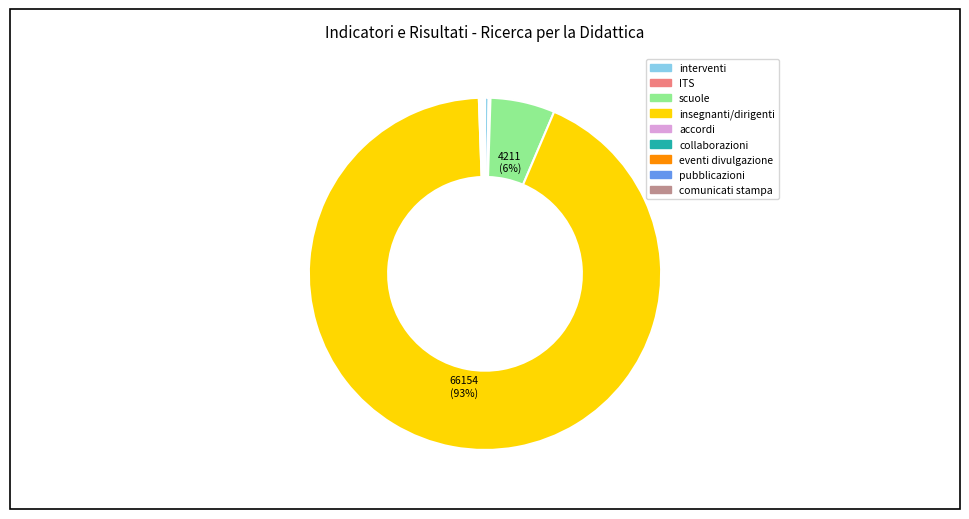

Does any single category account for the majority?

Yes